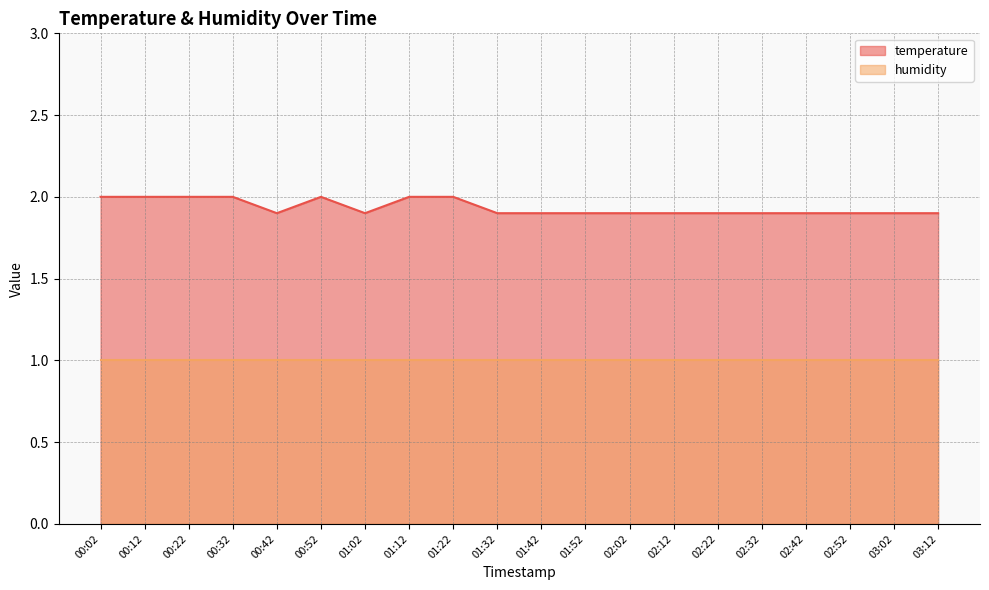

Count the number of categories in the chart.

20